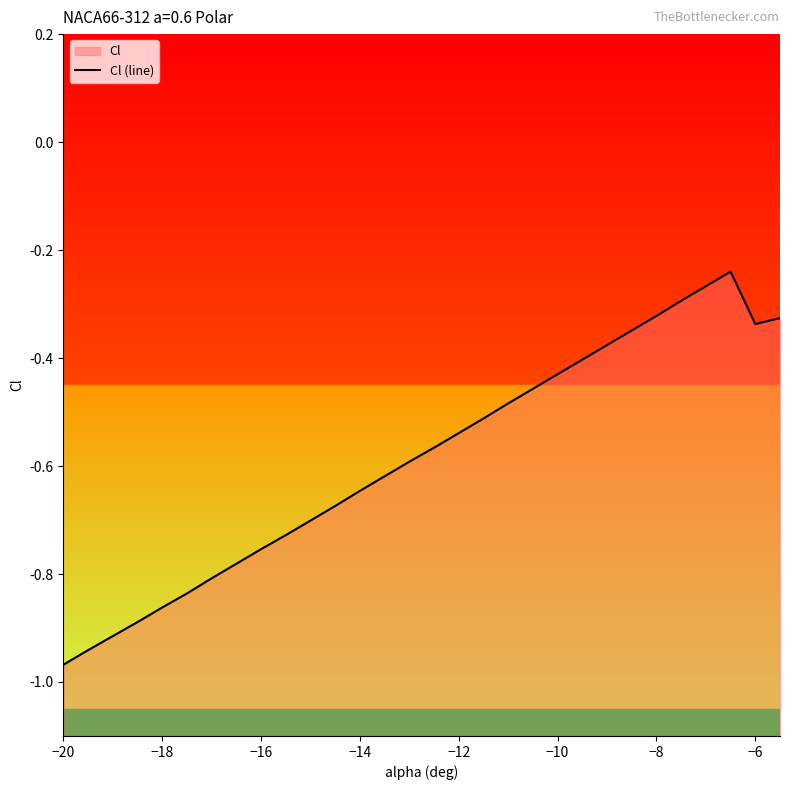

What is the sum of all values?

-17.6